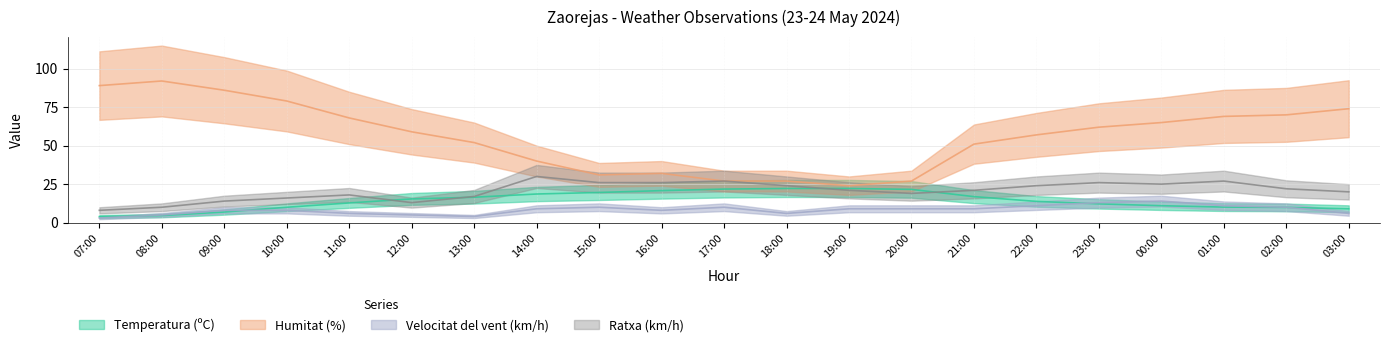

What is the value of the Velocitat del vent (km/h) point at the 16th from the left?

11.0